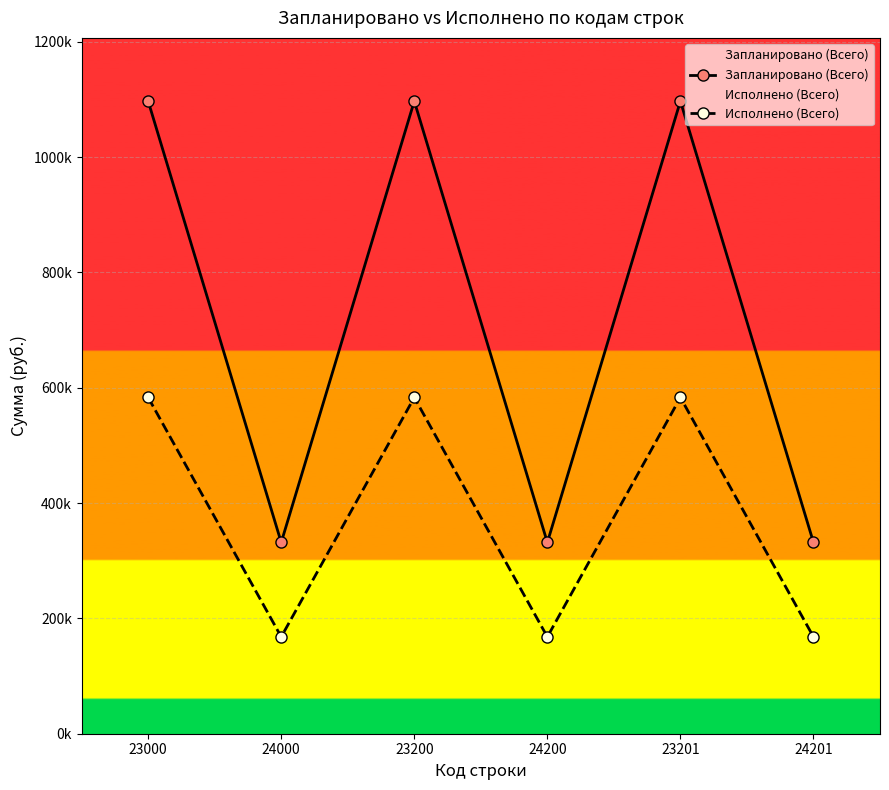

What is the maximum value for Запланировано (Всего)?

1097000.0